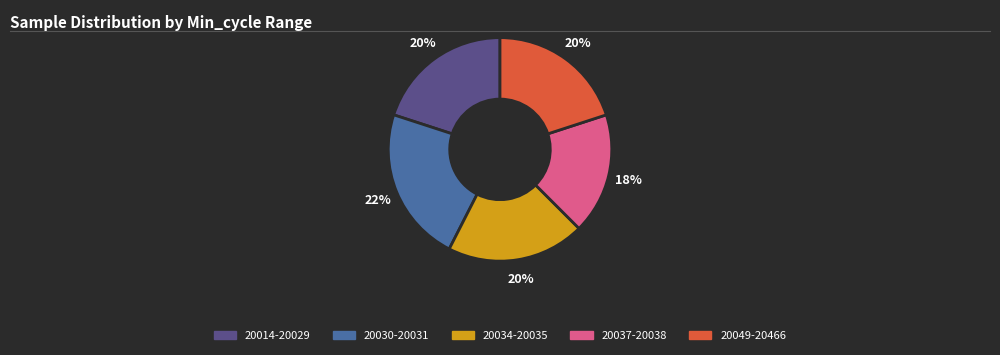

To the nearest percent, what is the average slice percentage?

20%